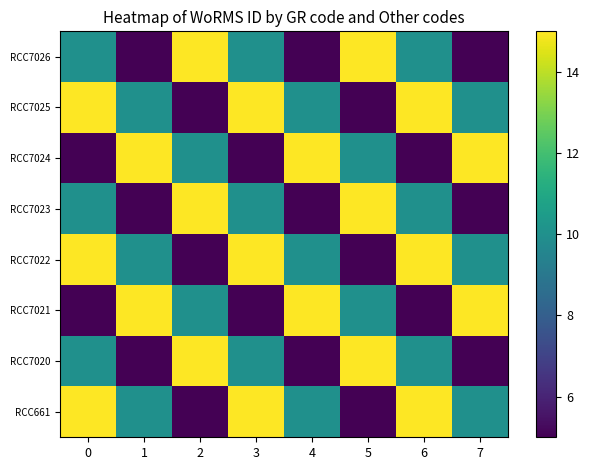

What is the total value across all series at 0?

85